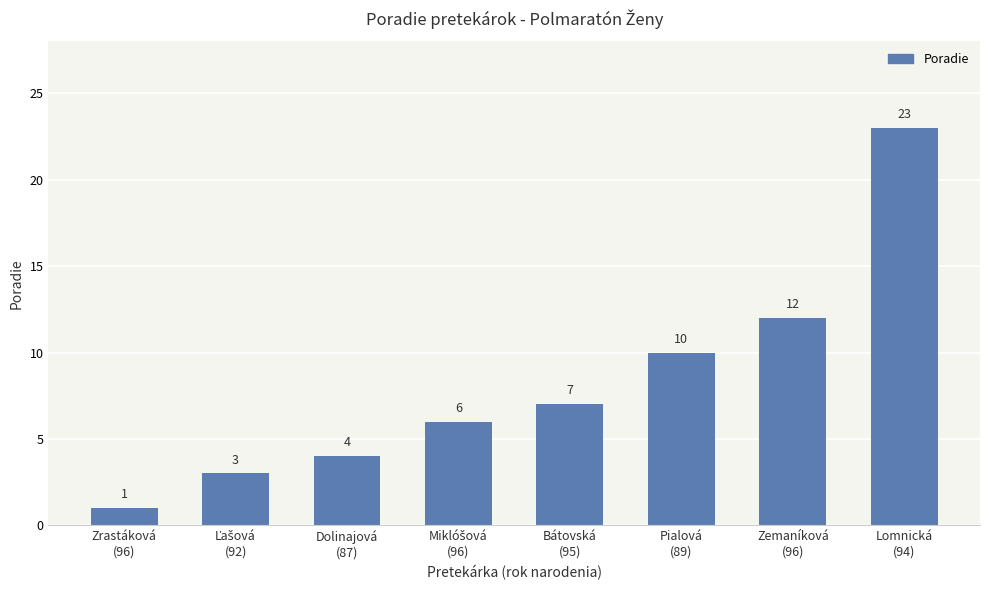

What is the value of the 8th bar from the left?

23